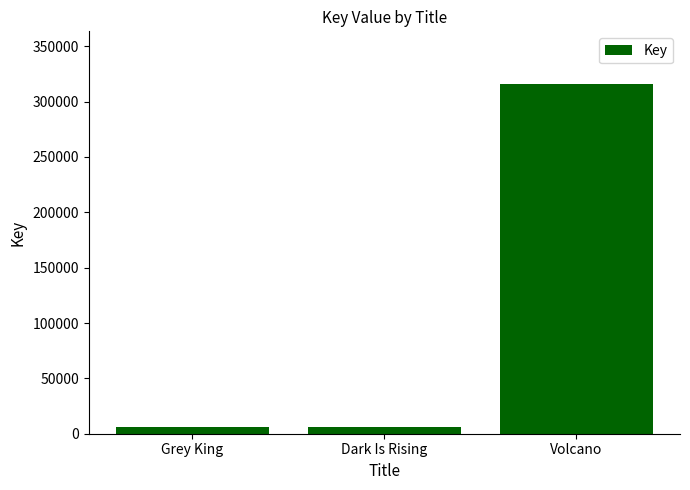

Is it true that the value at Volcano is 167030?

False